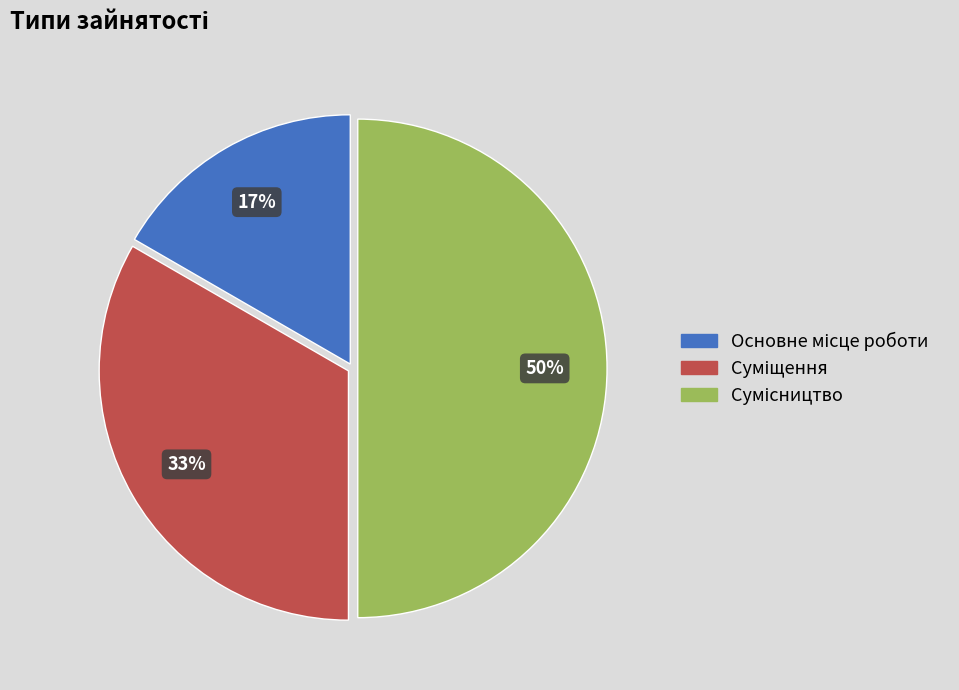

To the nearest percent, what is the difference between the largest and smallest slice percentages?

33%